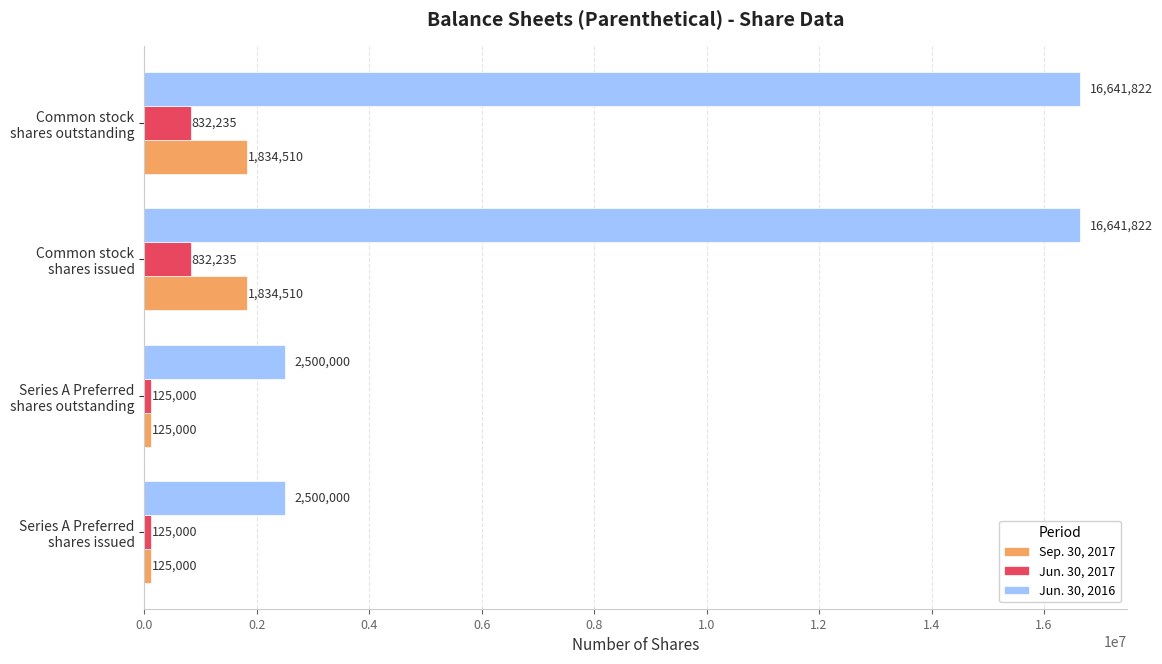

What is the highest value of the Jun. 30, 2016 series?

16641822